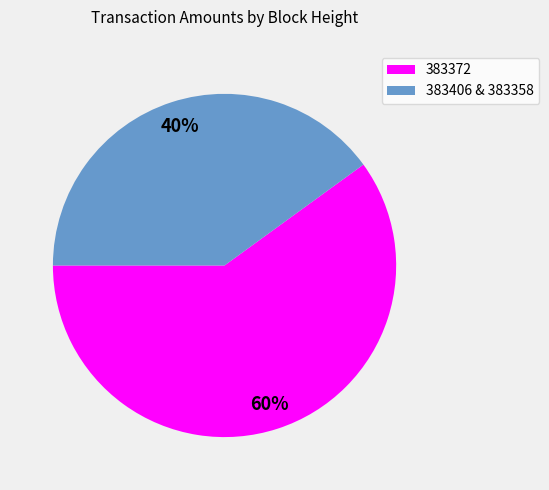

To the nearest percent, what is the average slice percentage?

50%